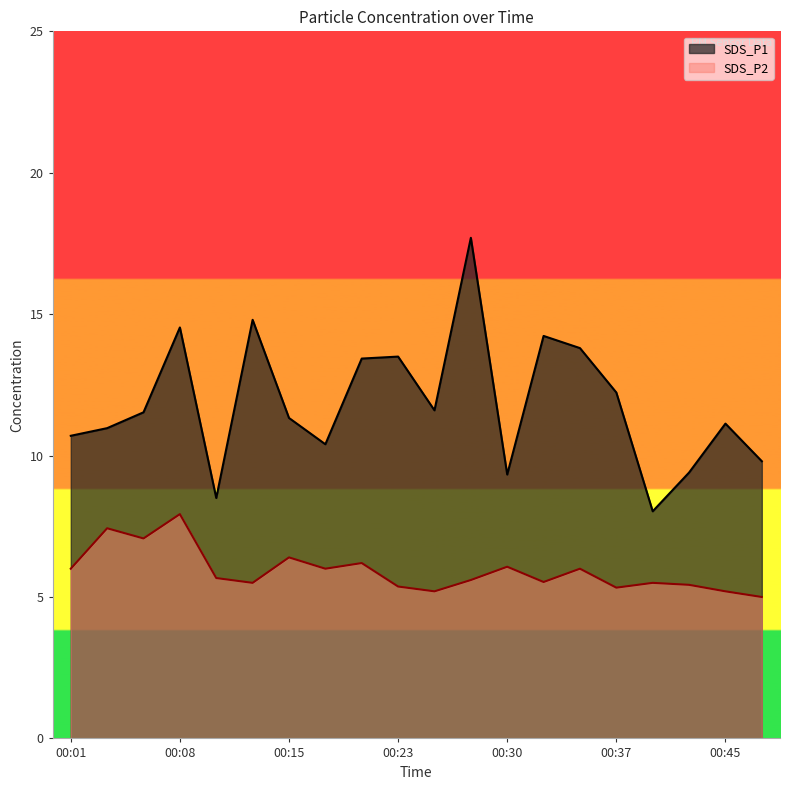

Which series has the widest spread of values?

SDS_P1